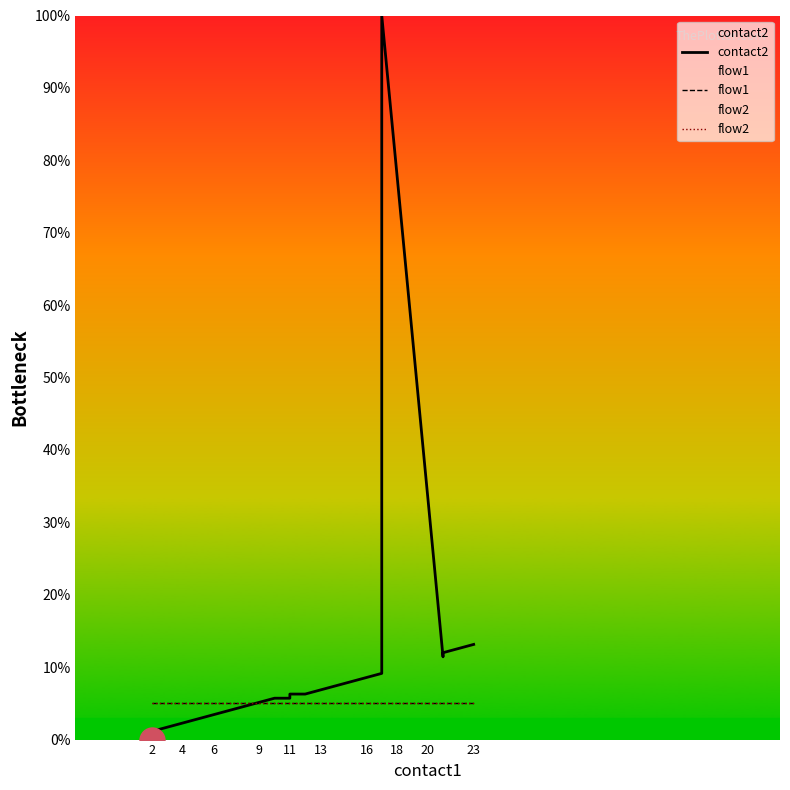

At which label is flow1 closest to 5?

2